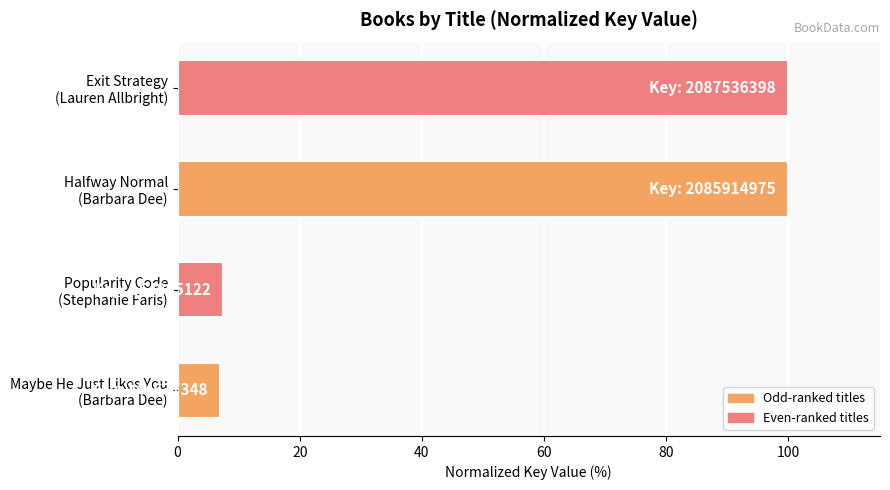

What is the sum of all values?

214.3